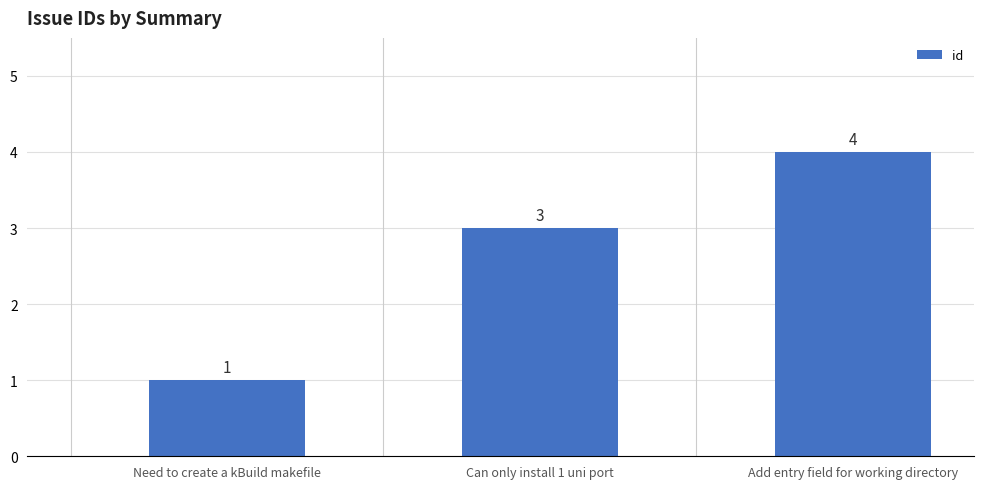

How many distinct data groups are displayed?

1